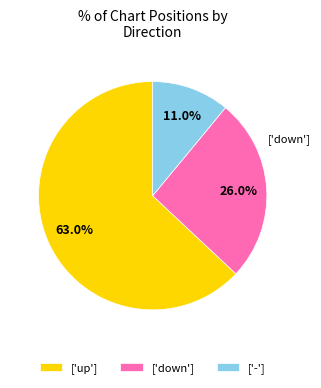

Which slice is the largest?

['up']